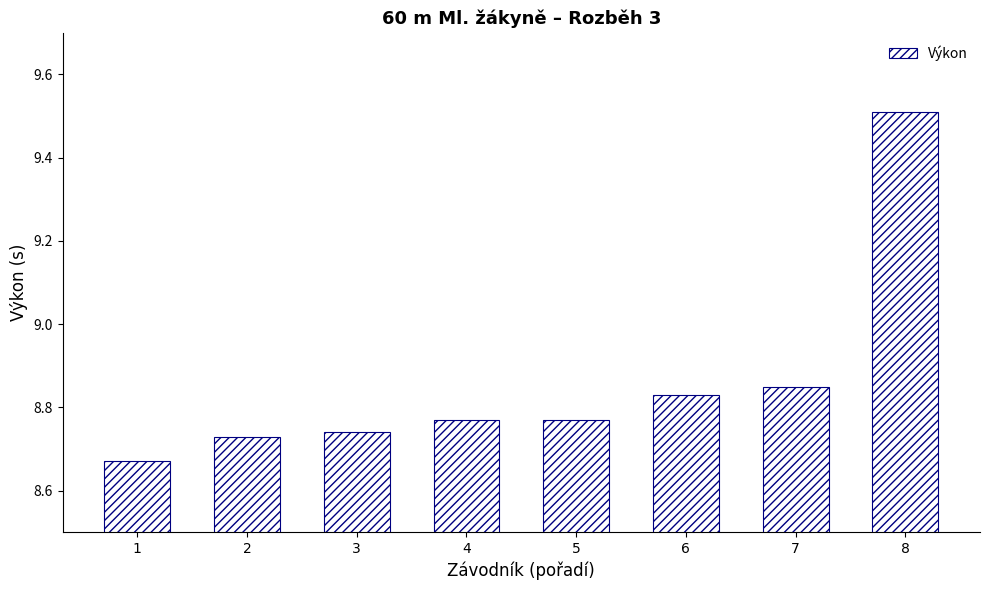

Count the values in the range 8 to 9.

7